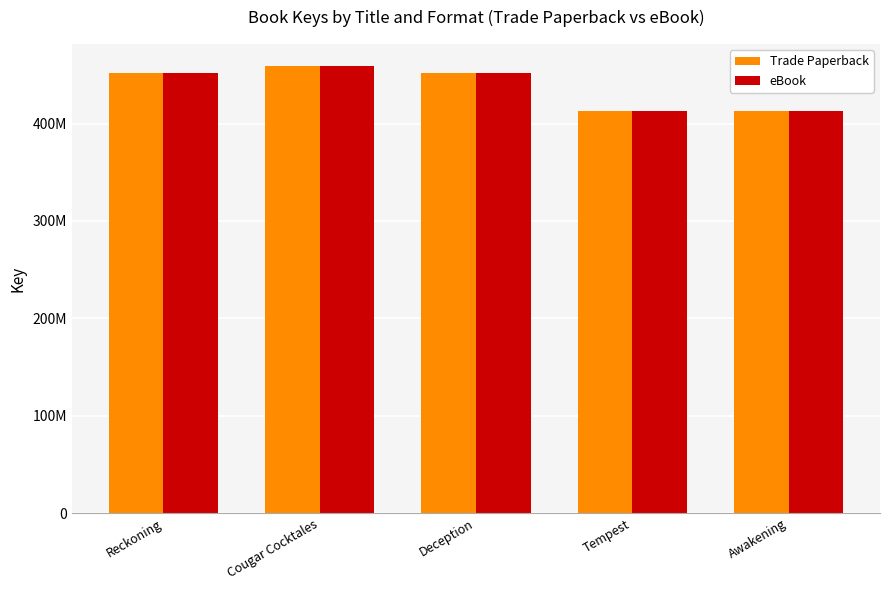

At which category is the sum across all series the highest?

Cougar Cocktales